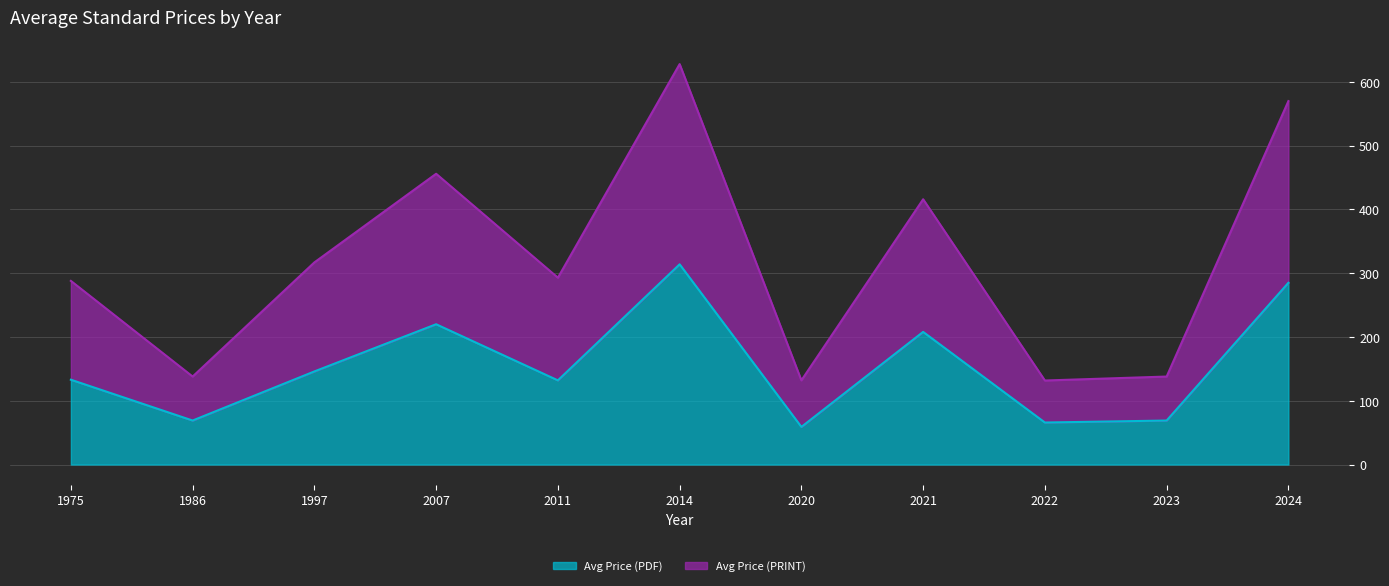

What is the difference between the Avg Price (PDF) values at 1997 and 2020?

87.0